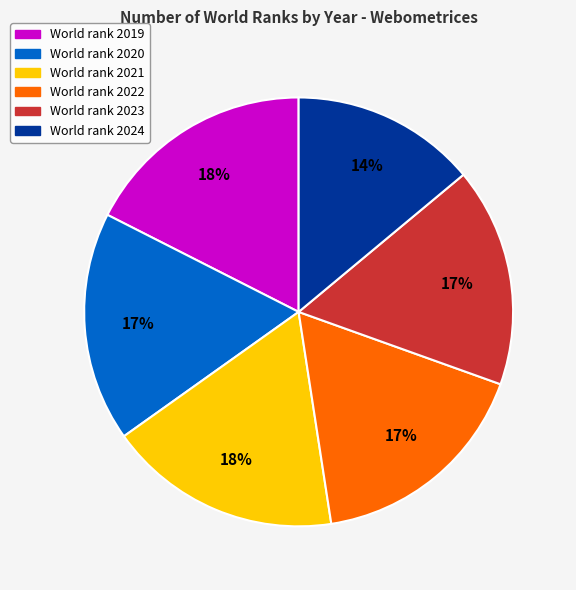

To the nearest percent, what is the difference between the largest and smallest slice percentages?

4%